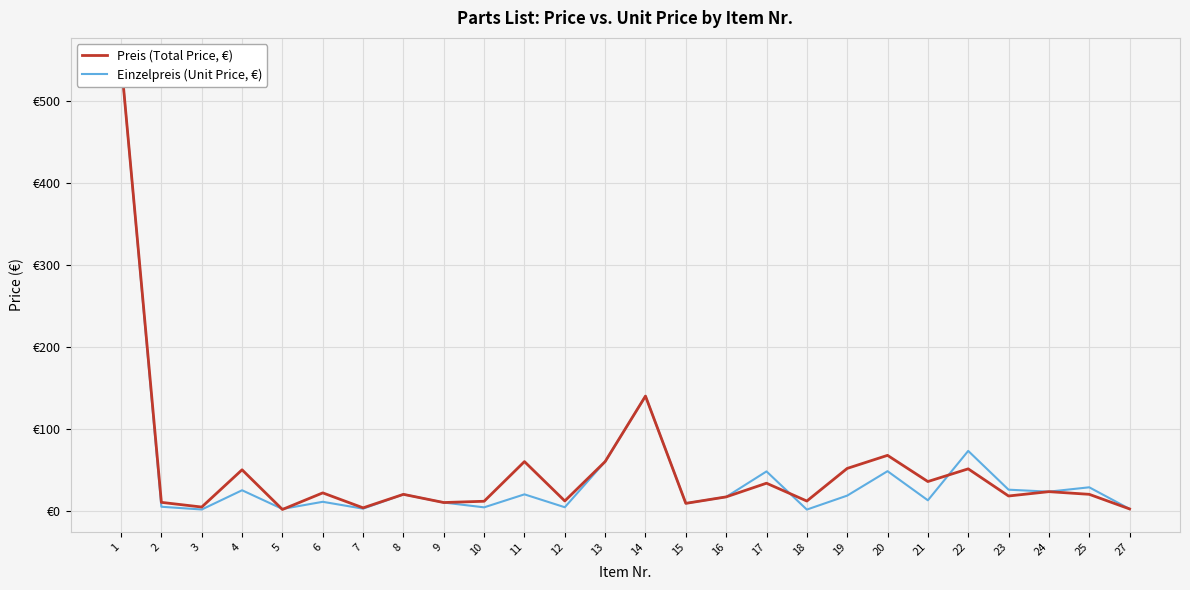

At which category does Einzelpreis (Unit Price, €) reach its first local valley?

3